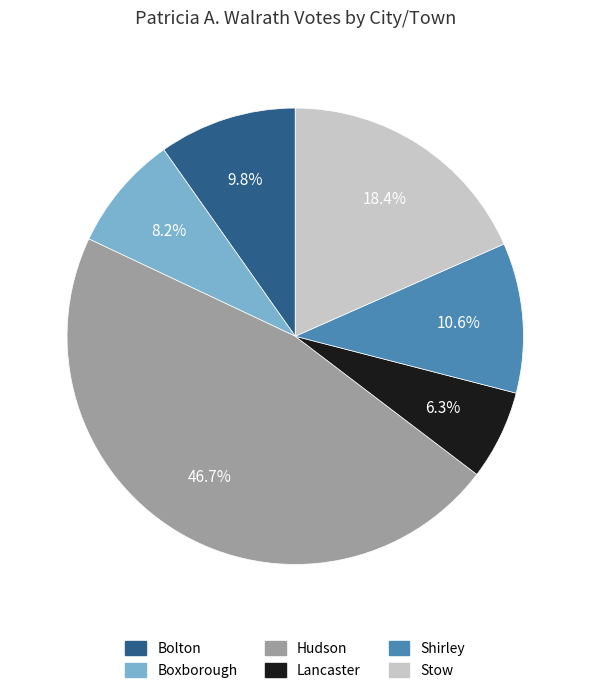

Between Shirley and Lancaster, which is larger?

Shirley